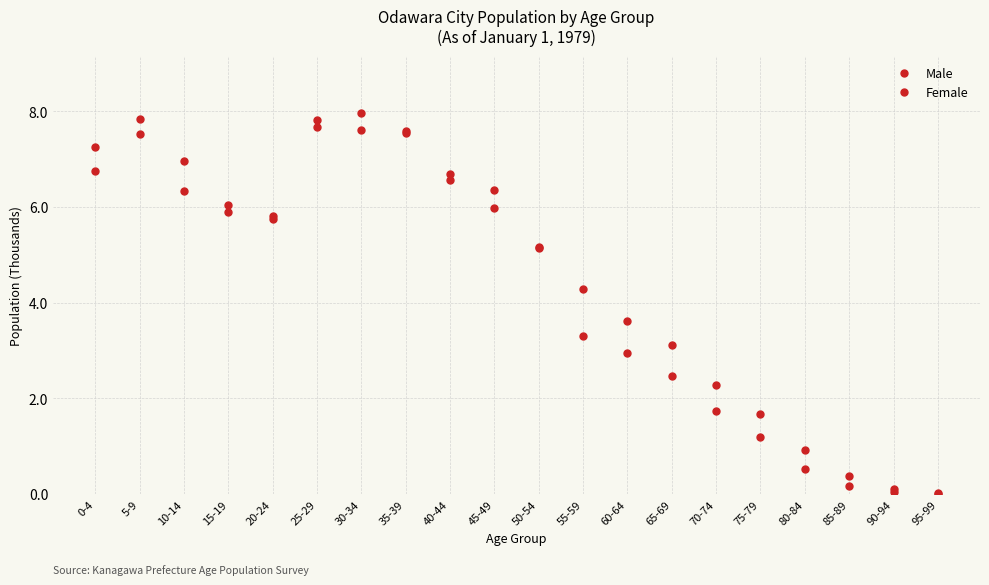

What is the label of the 15th point from the right?

25-29